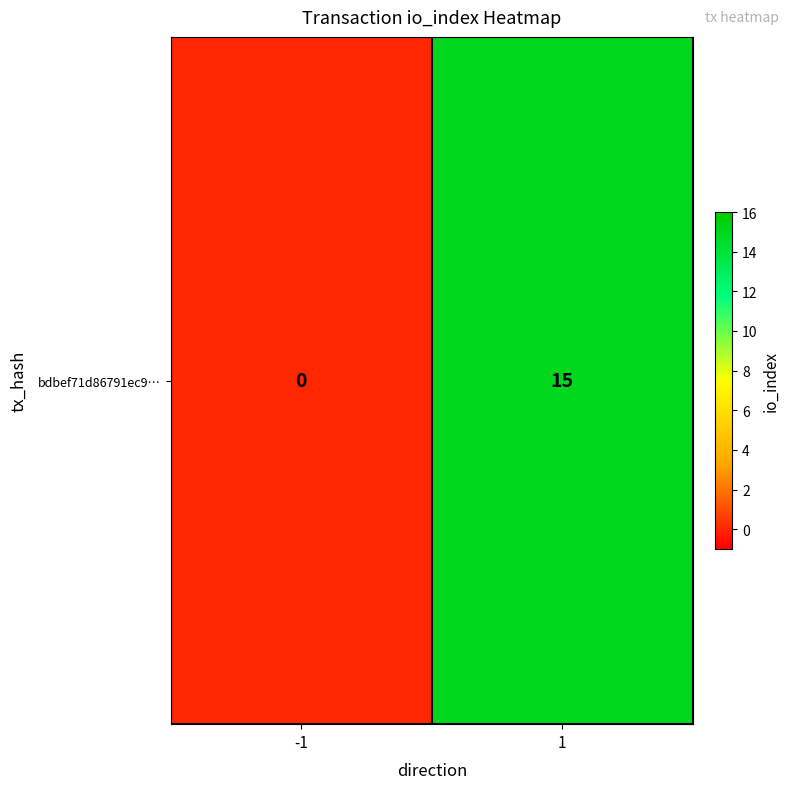

Between -1 and 1, which is larger?

1